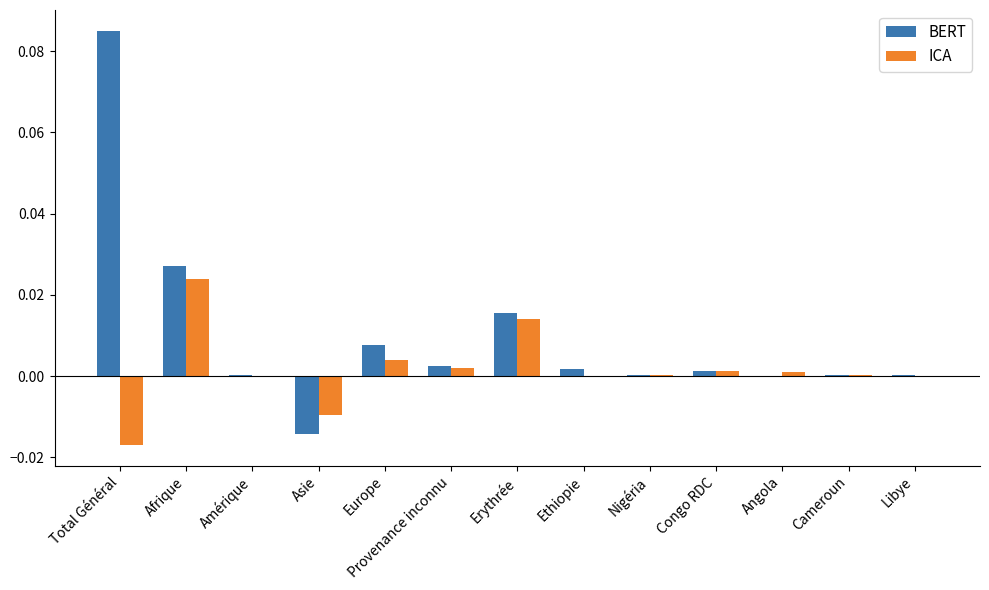

The value of BERT at Erythrée is 0.0. True or false?

True